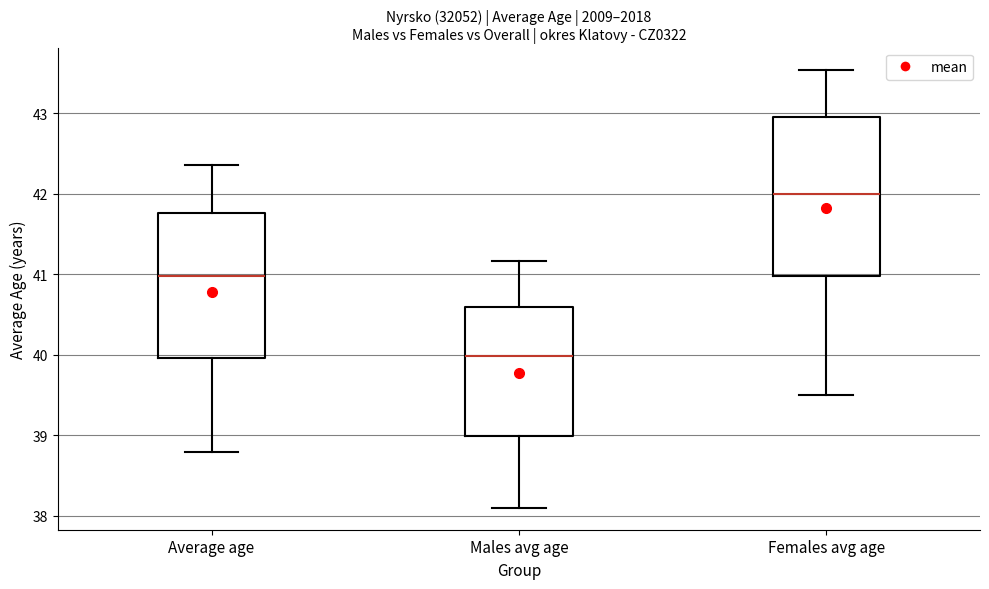

Where is the upper edge of the box for Females avg age on the y-axis? The values are not printed on the chart, so give them approximately, as read against the axis.

43.0